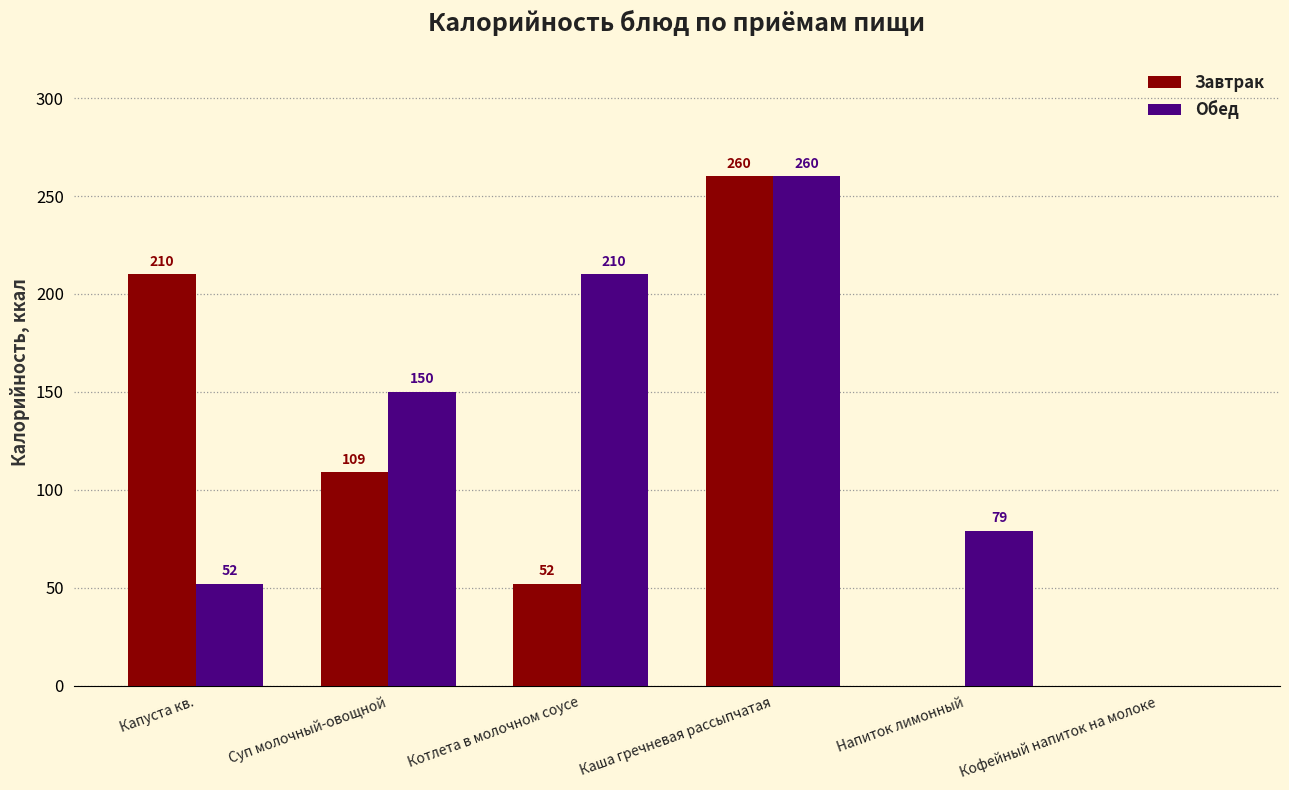

Reading left to right, extract all data points from this chart.

Завтрак: Капуста кв.=210	Суп молочный-овощной=109	Котлета в молочном соусе=52	Каша гречневая рассыпчатая=260	Напиток лимонный=0	Кофейный напиток на молоке=0
Обед: Капуста кв.=52	Суп молочный-овощной=150	Котлета в молочном соусе=210	Каша гречневая рассыпчатая=260	Напиток лимонный=79	Кофейный напиток на молоке=0